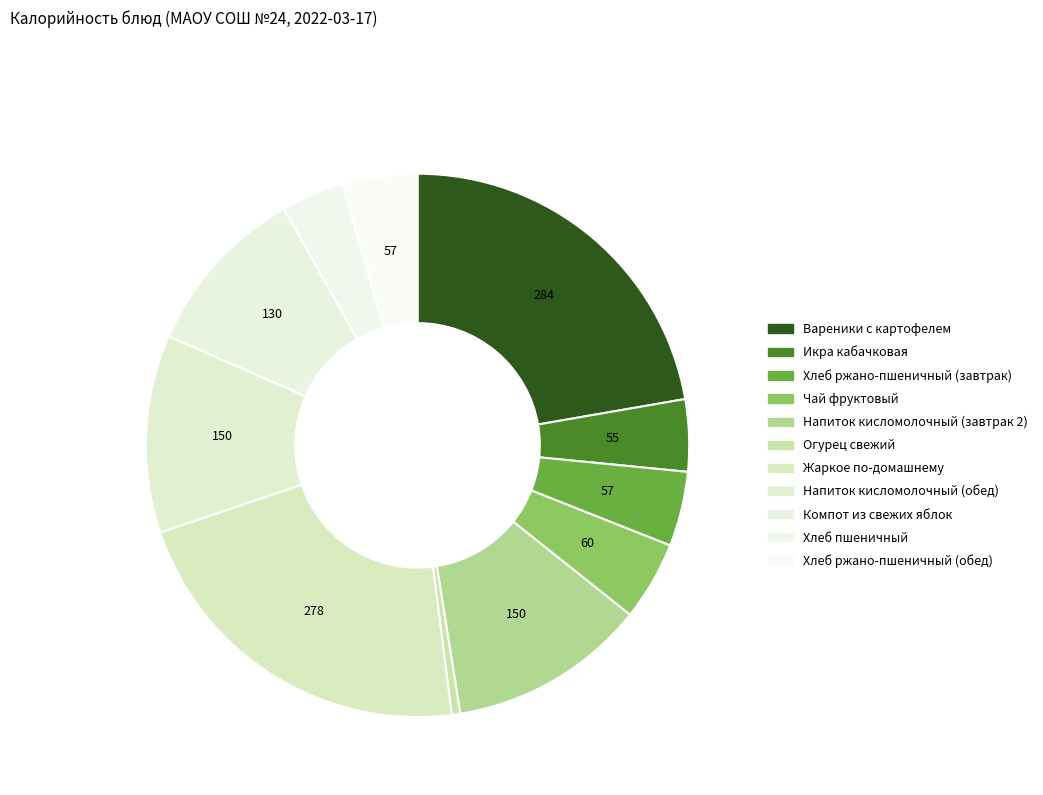

How many slices are in this pie chart?

11